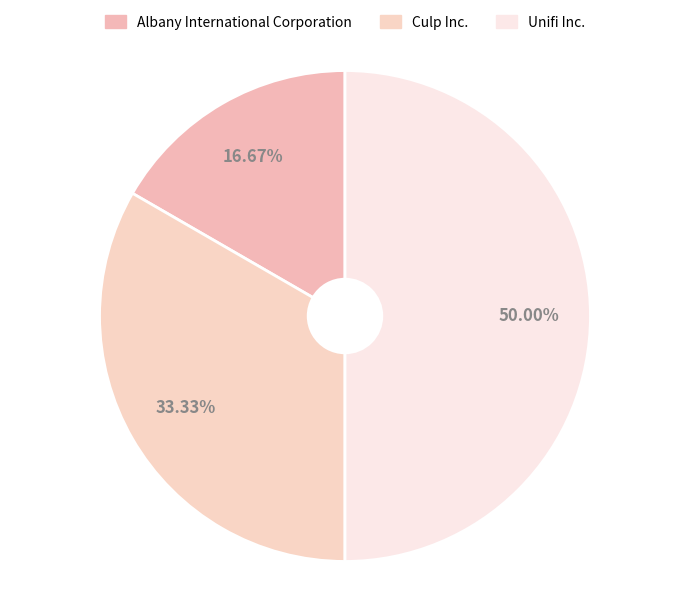

Does Culp Inc. account for over 50% of the chart?

No